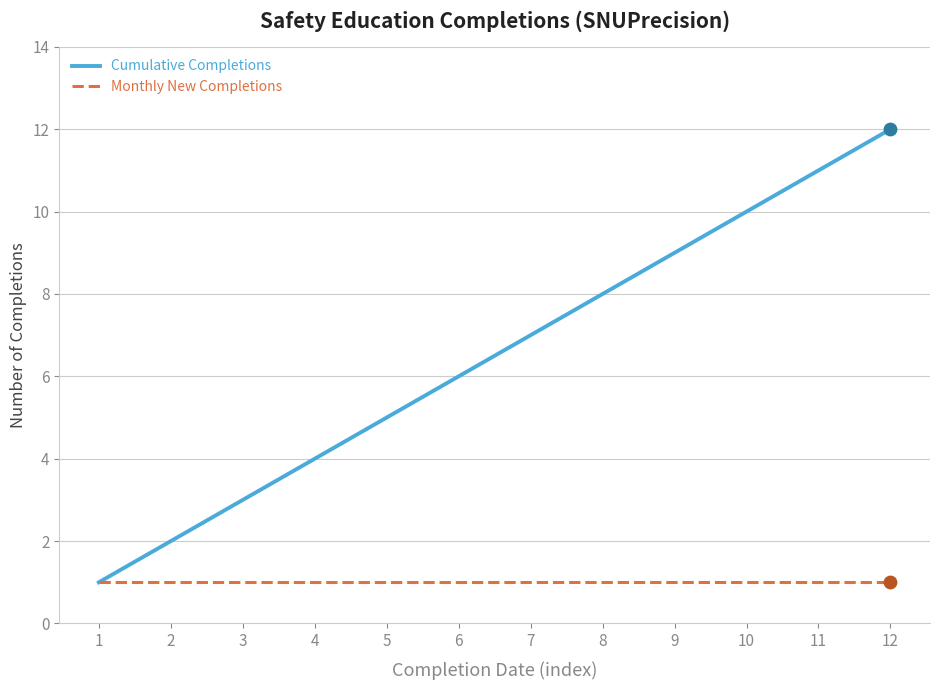

Between 9 and 11, which series saw the biggest shift?

Cumulative Completions